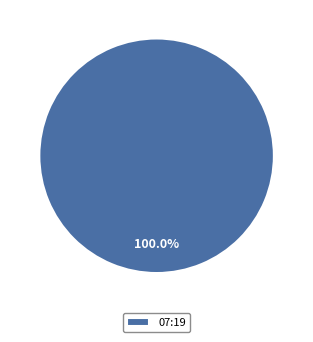

Does 07:19 represent more than half of the total?

Yes